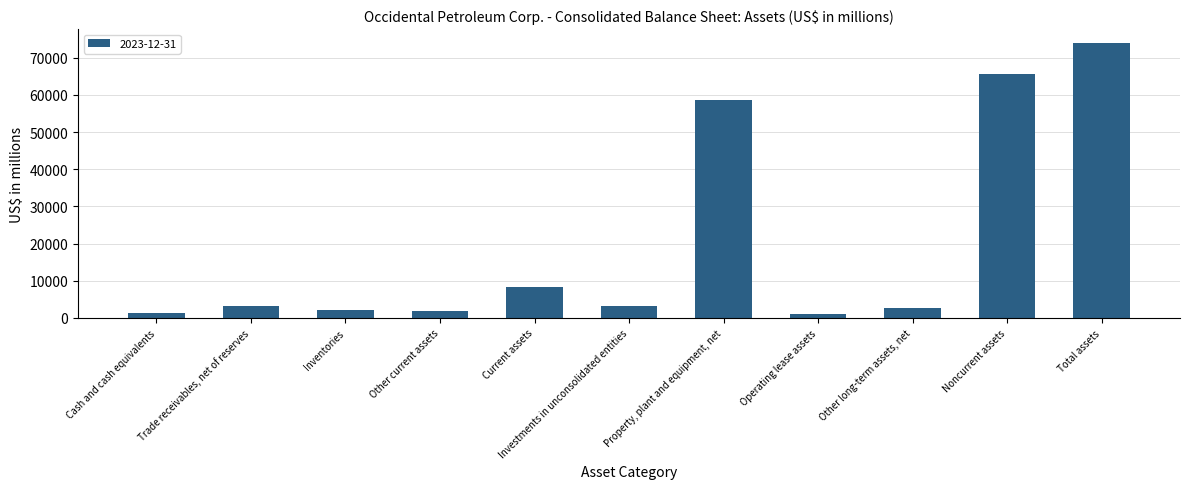

Count the number of categories in the chart.

11